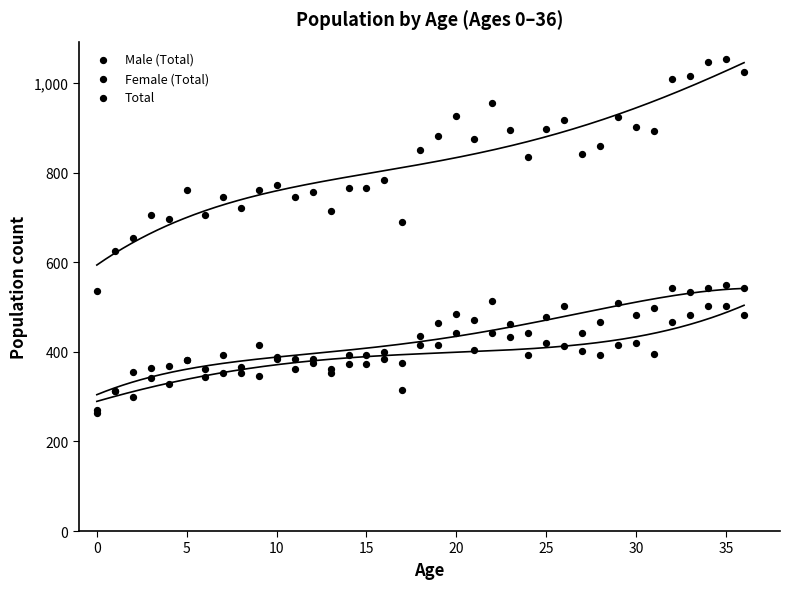

Which series contains the highest Y value?

Total